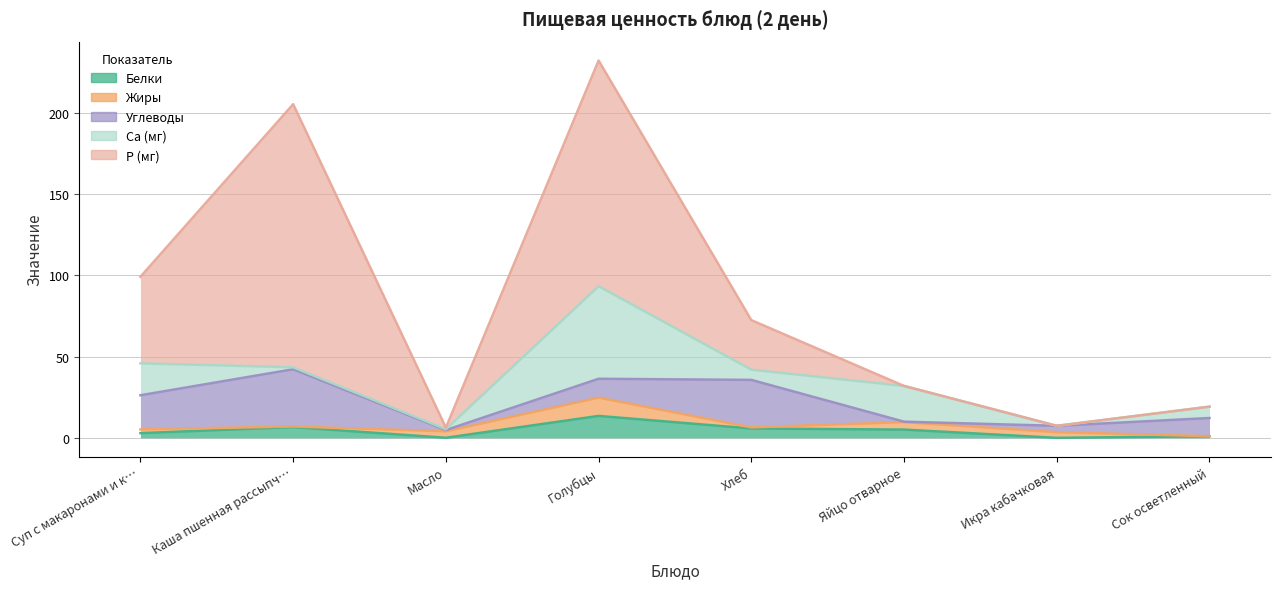

Reading right to left, what are all the values shown in this chart?

Белки: Сок осветленный=1.0	Икра кабачковая=0.0	Яйцо отварное=5.1	Хлеб=5.8	Голубцы=13.5	Масло=0.1	Каша пшенная рассыпчатая с маслом=6.6	Суп с макаронами и курицей=2.9
Жиры: Сок осветленный=0.0	Икра кабачковая=3.5	Яйцо отварное=4.6	Хлеб=0.7	Голубцы=11.3	Масло=4.0	Каша пшенная рассыпчатая с маслом=0.4	Суп с макаронами и курицей=2.3
Углеводы: Сок осветленный=11.2	Икра кабачковая=3.9	Яйцо отварное=0.3	Хлеб=29.2	Голубцы=11.6	Масло=0.8	Каша пшенная рассыпчатая с маслом=35.3	Суп с макаронами и курицей=21.0
Са (мг): Сок осветленный=7.0	Икра кабачковая=0.0	Яйцо отварное=22.0	Хлеб=6.3	Голубцы=57.0	Масло=0.5	Каша пшенная рассыпчатая с маслом=1.2	Суп с макаронами и курицей=19.7
Р (мг): Сок осветленный=0.0	Икра кабачковая=0.0	Яйцо отварное=0.0	Хлеб=30.5	Голубцы=139.0	Масло=1.0	Каша пшенная рассыпчатая с маслом=162.0	Суп с макаронами и курицей=53.3